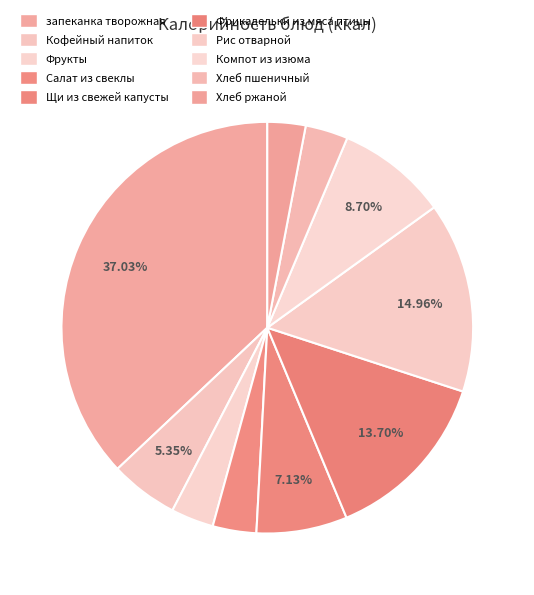

How many segments does this pie chart have?

10